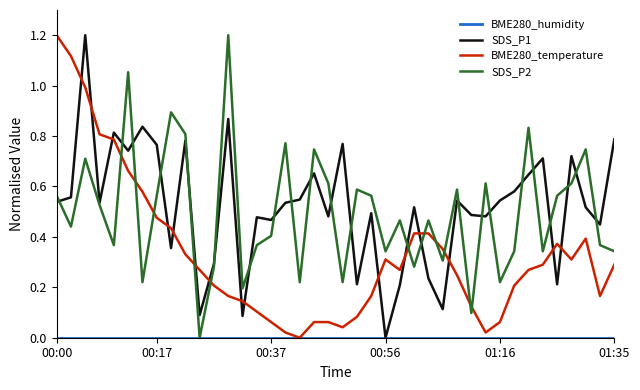

Which series ends up on top after the final intersection of BME280_temperature and SDS_P2?

SDS_P2